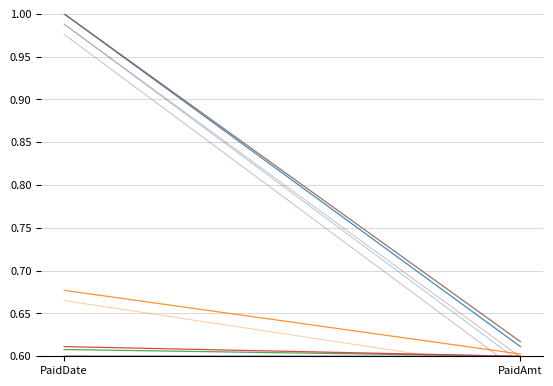

What are all the series names shown in the legend?

MED, LWV, OOPP, MHV, OOPM, REL